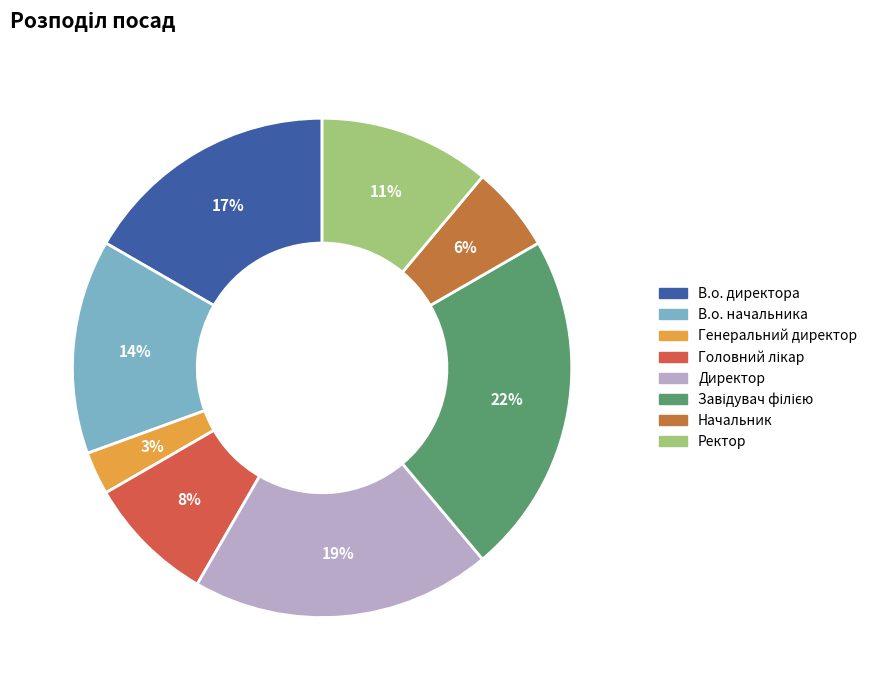

Rank the categories by value from lowest to highest.

Генеральний директор, Начальник, Головний лікар, Ректор, В.о. начальника, В.о. директора, Директор, Завідувач філією